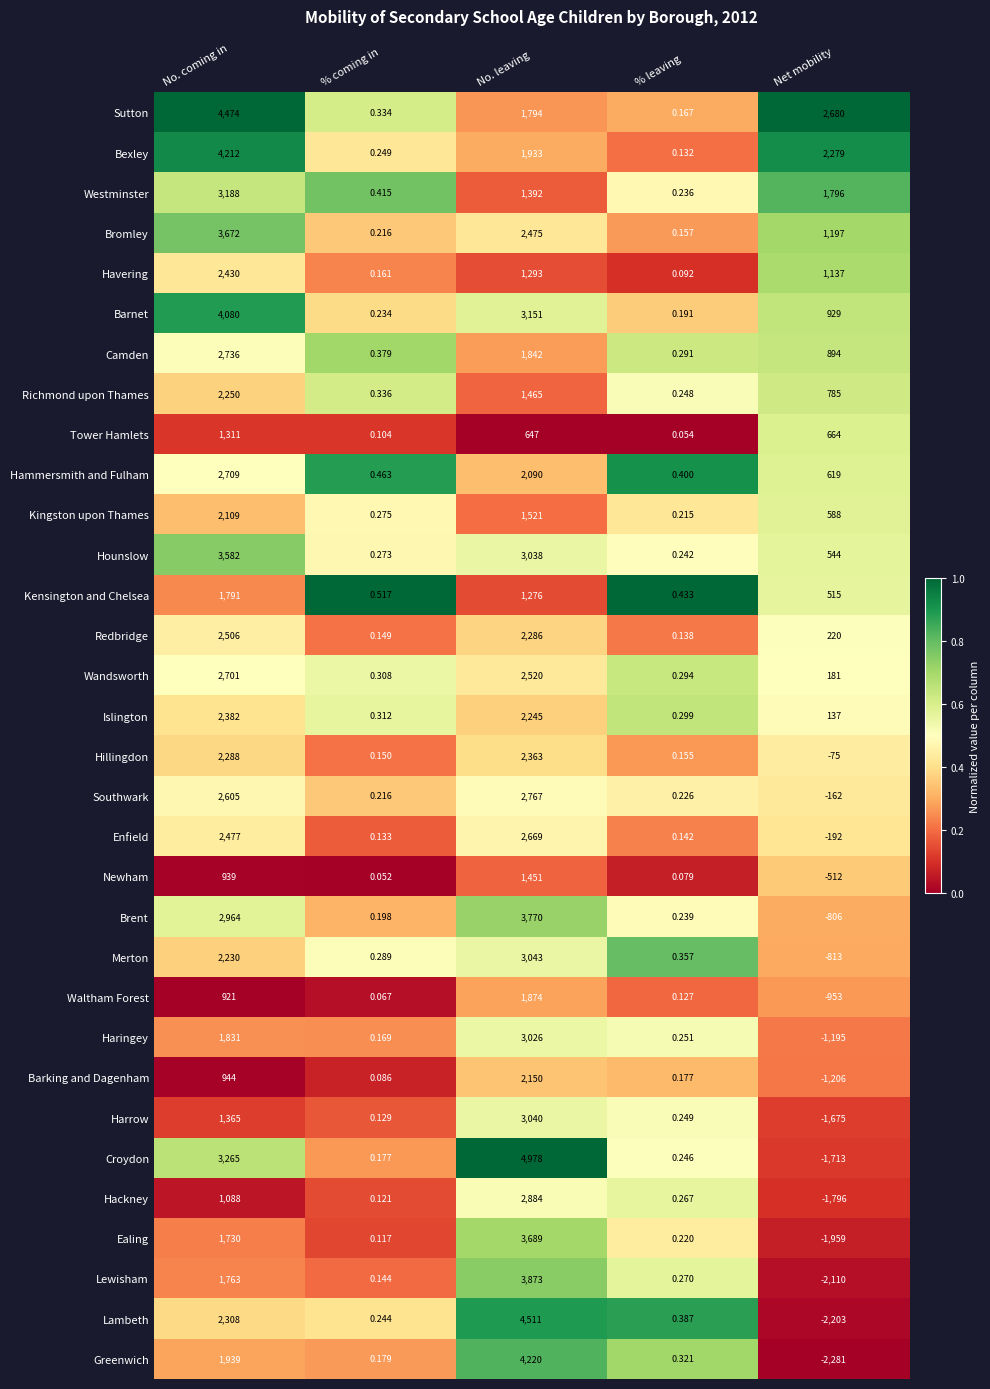

At No. coming in, list the series in order from largest to smallest.

Sutton, Bexley, Barnet, Bromley, Hounslow, Croydon, Westminster, Brent, Camden, Hammersmith and Fulham, Wandsworth, Southwark, Redbridge, Enfield, Havering, Islington, Lambeth, Hillingdon, Richmond upon Thames, Merton, Kingston upon Thames, Greenwich, Haringey, Kensington and Chelsea, Lewisham, Ealing, Harrow, Tower Hamlets, Hackney, Barking and Dagenham, Newham, Waltham Forest